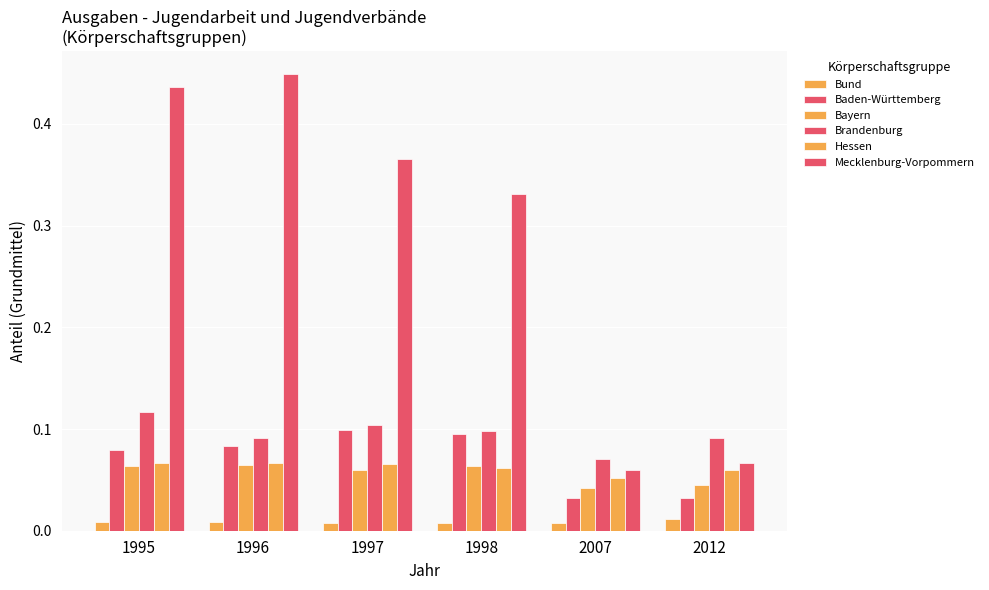

What is the lowest value of the Brandenburg series?

0.1